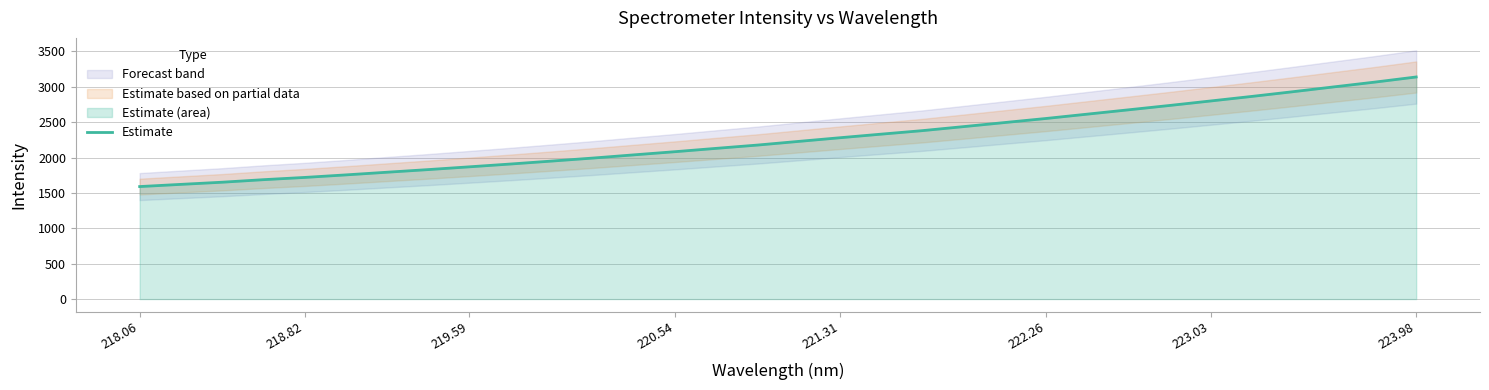

What is the lowest value of the Estimate series?

1589.8